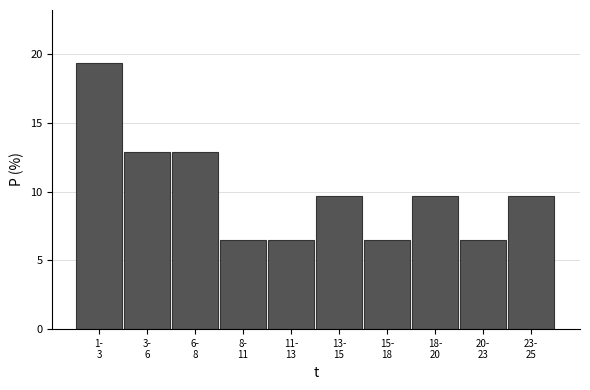

Reading left to right, extract all data points from this chart.

19.4	12.9	12.9	6.5	6.5	9.7	6.5	9.7	6.5	9.7